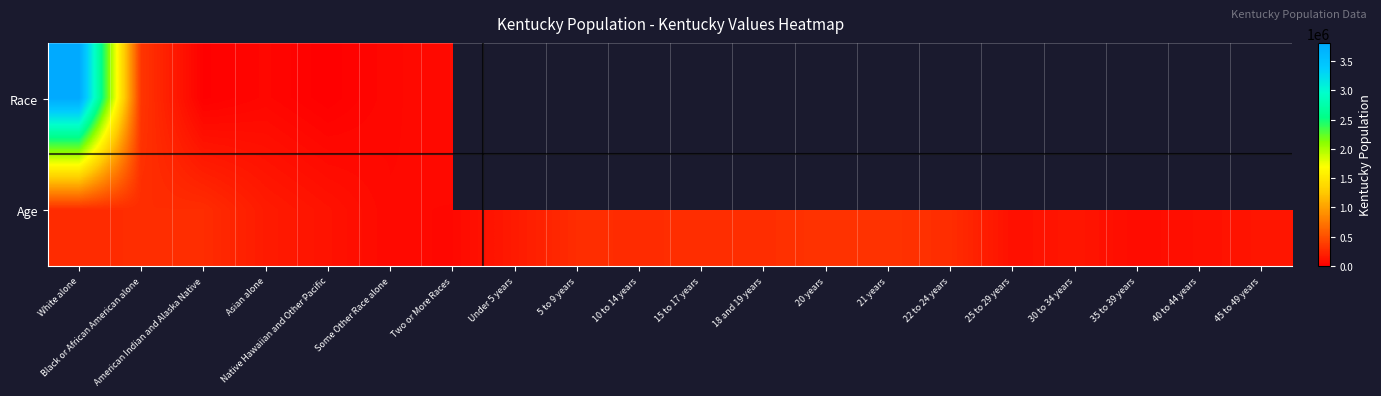

At which category is the sum across all series the highest?

White alone